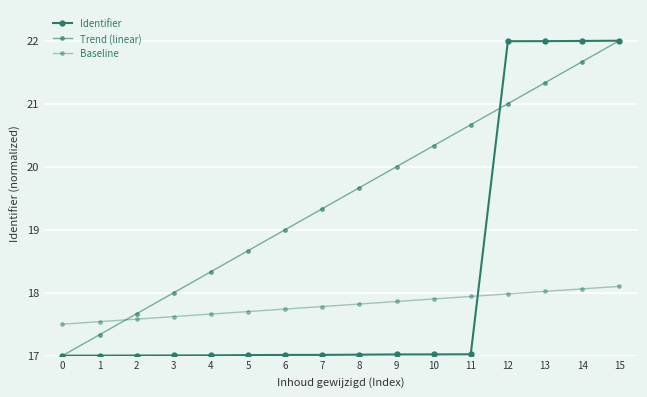

Does the chart have visible grid lines?

Yes